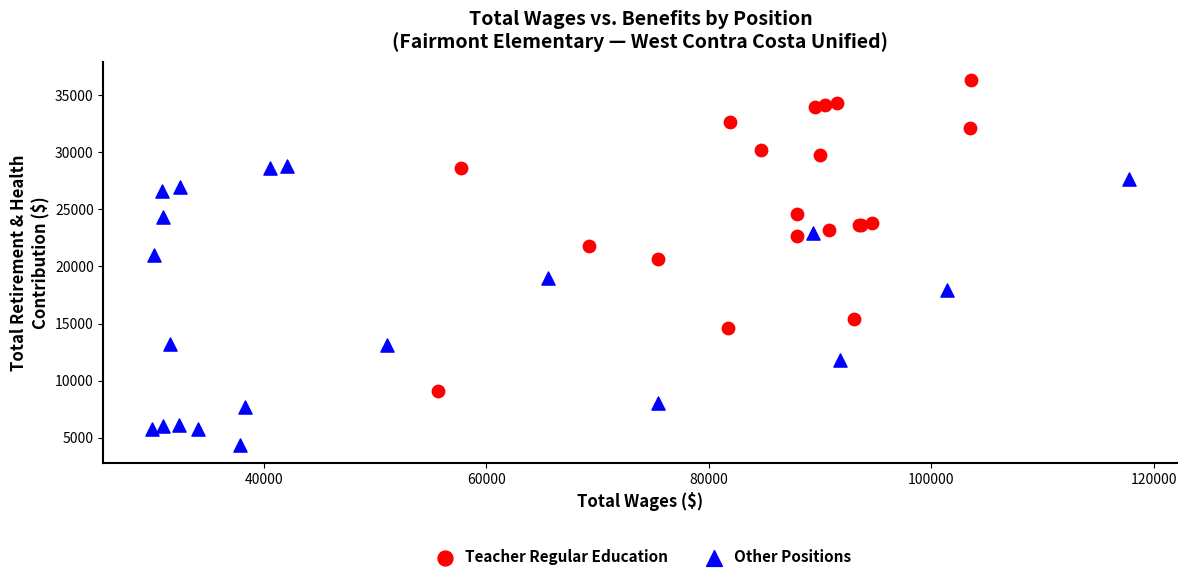

What are all the series names shown in the legend?

Teacher Regular Education, Other Positions